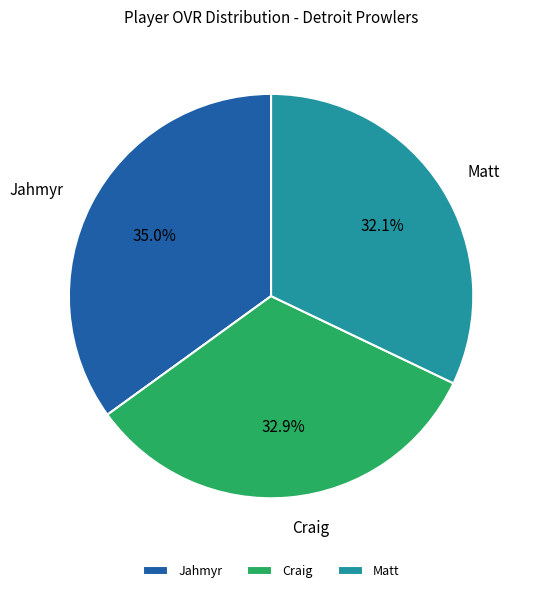

Between Craig and Matt, which is larger?

Craig